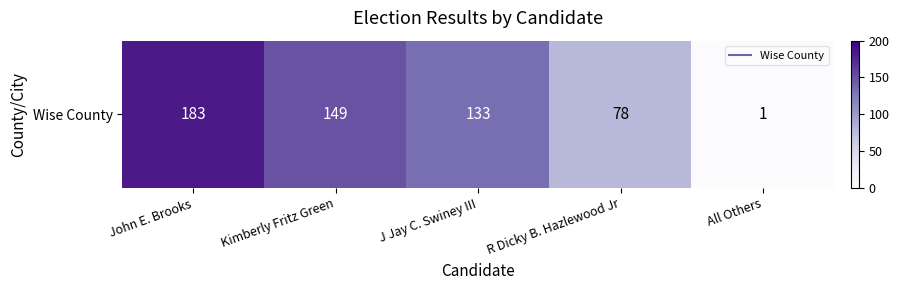

Reading left to right, transcribe all the data shown in this chart.

John E. Brooks=183	Kimberly Fritz Green=149	J Jay C. Swiney III=133	R Dicky B. Hazlewood Jr=78	All Others=1